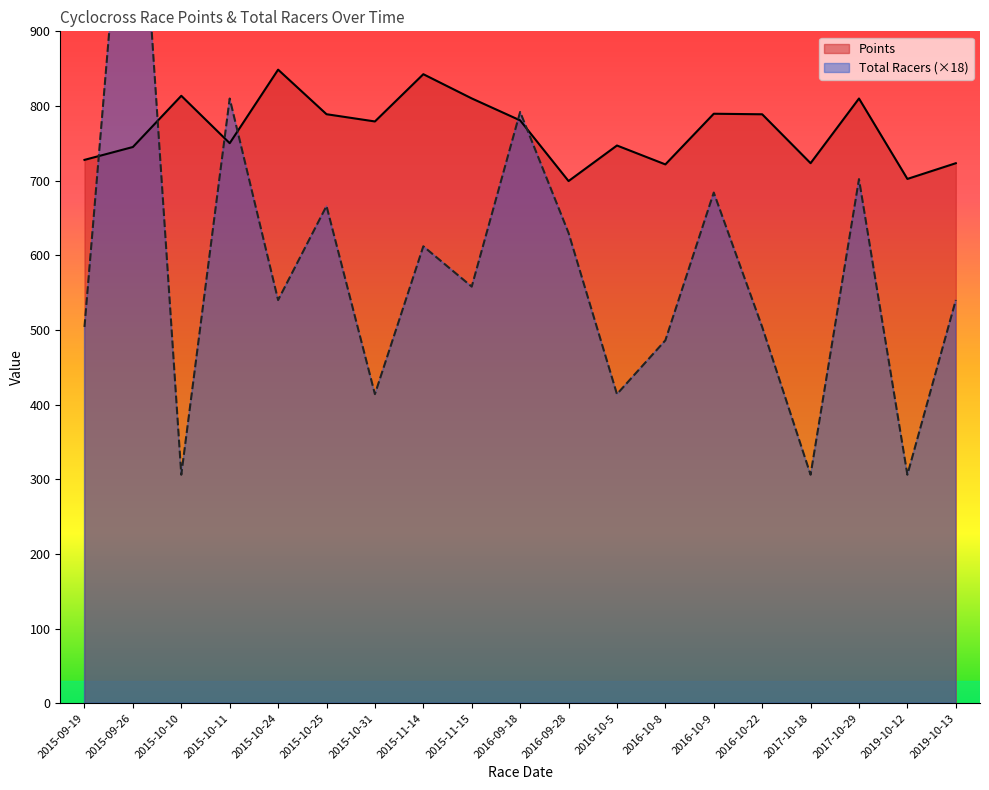

What is the value of the Points point at the 16th from the left?

723.4